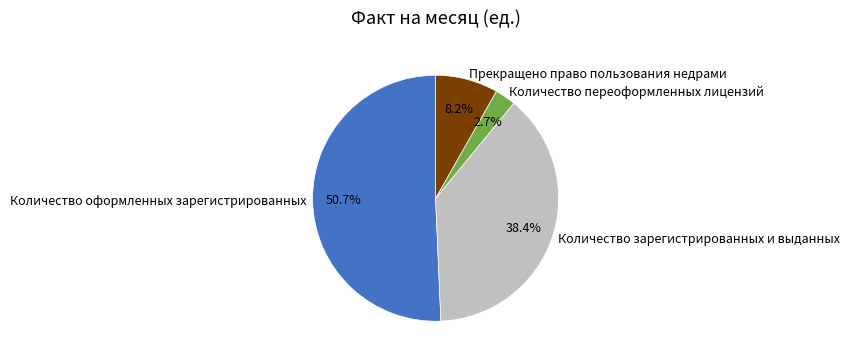

The Количество зарегистрированных и выданных slice represents 46% of the pie. True or false?

False